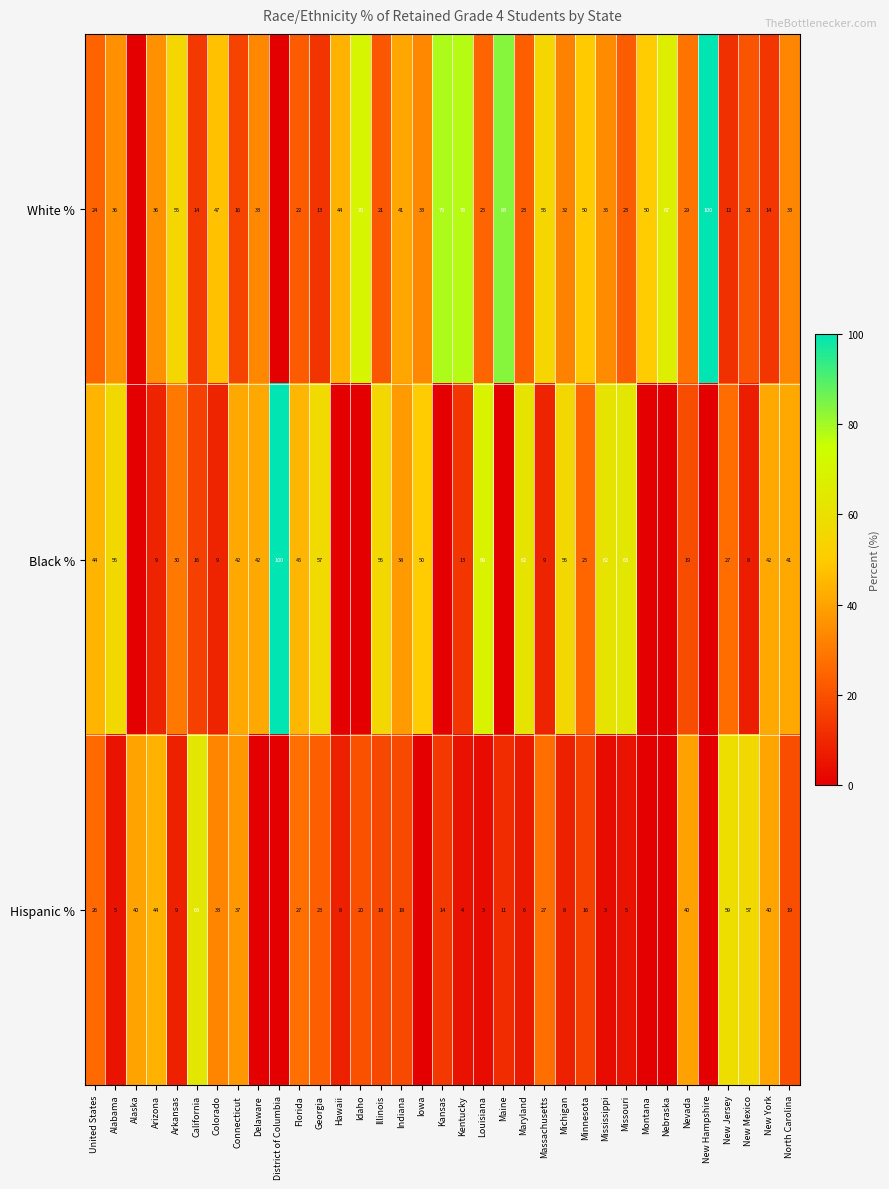

Is the value of Black % at Kentucky greater than the value of Hispanic % at United States?

No